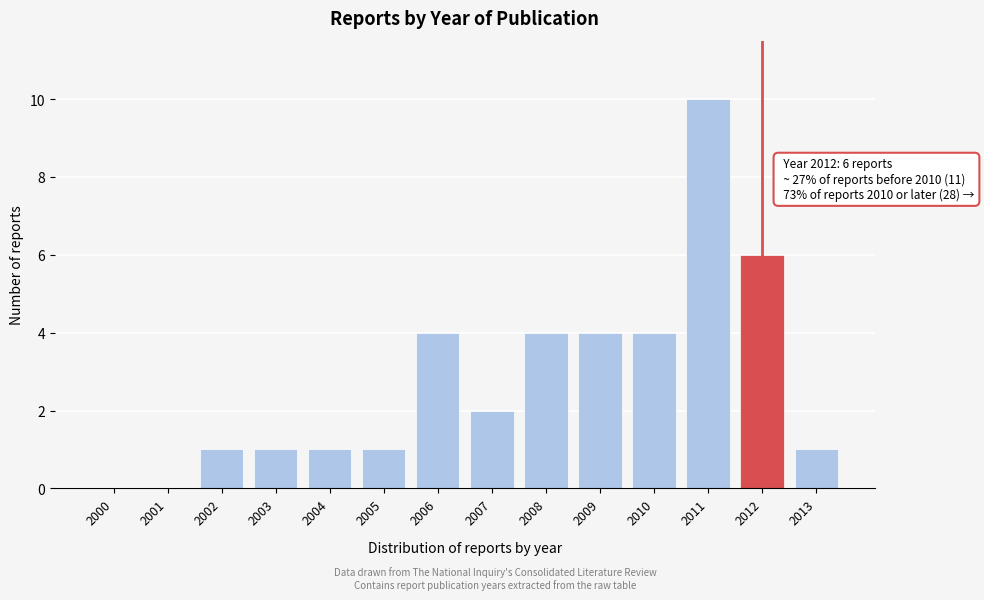

Reading left to right, what are all the values shown in this chart?

2000=0	2001=0	2002=1	2003=1	2004=1	2005=1	2006=4	2007=2	2008=4	2009=4	2010=4	2011=10	2012=6	2013=1